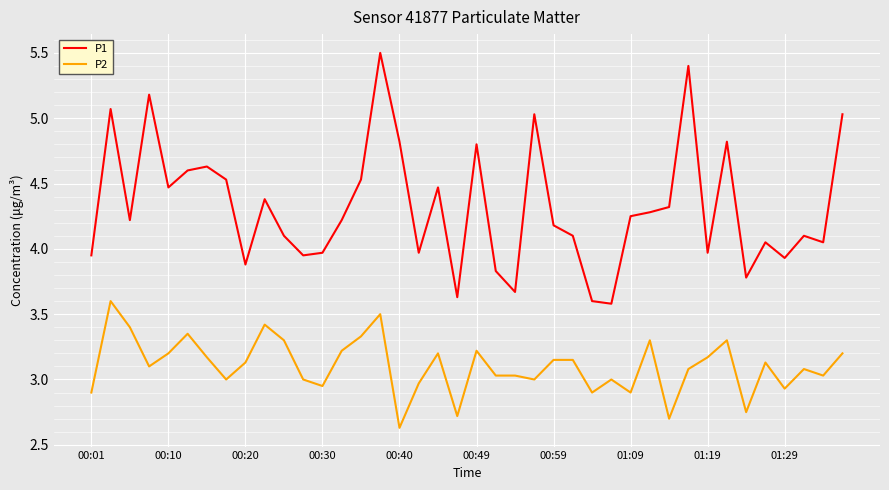

Which series has the largest total across all categories?

P1